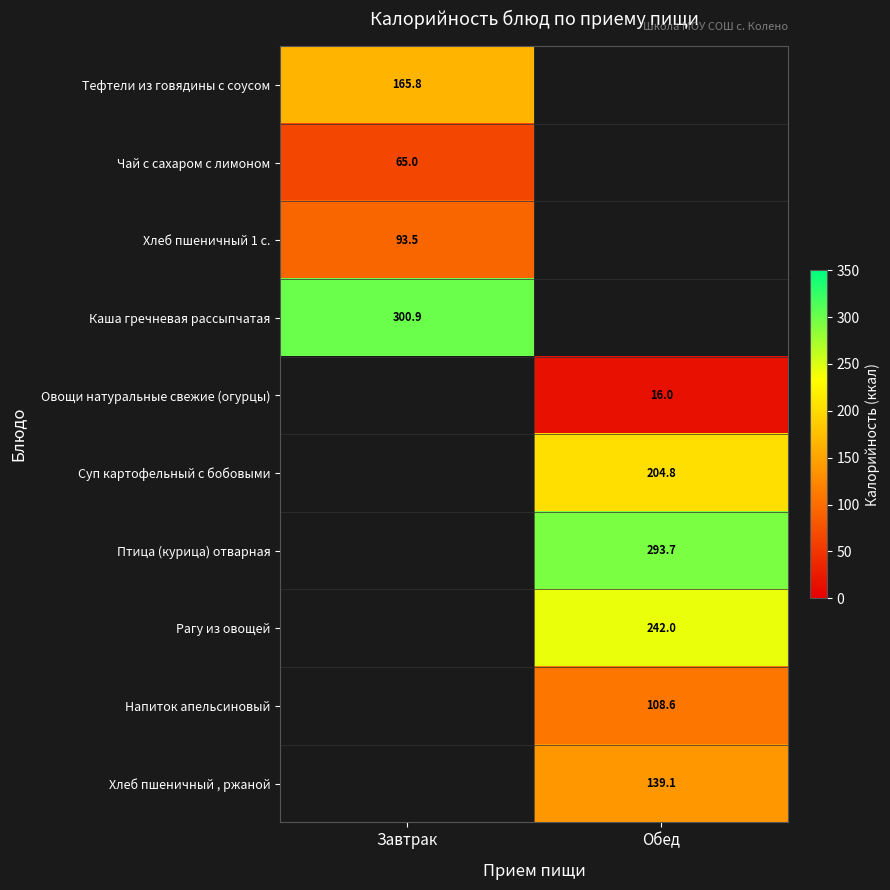

The value of Овощи натуральные свежие (огурцы) at Обед is 16.0. True or false?

True